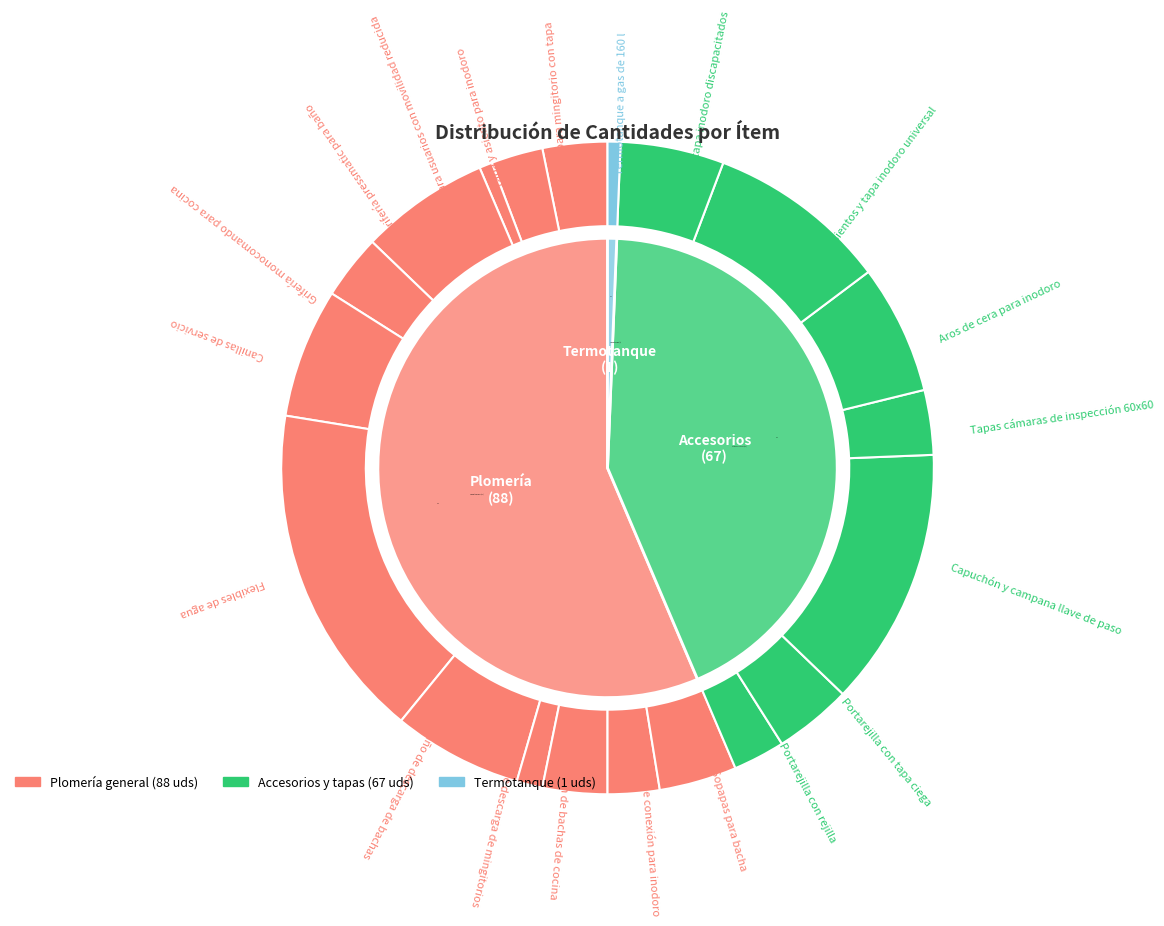

To the nearest percent, what is the average slice percentage?

5%